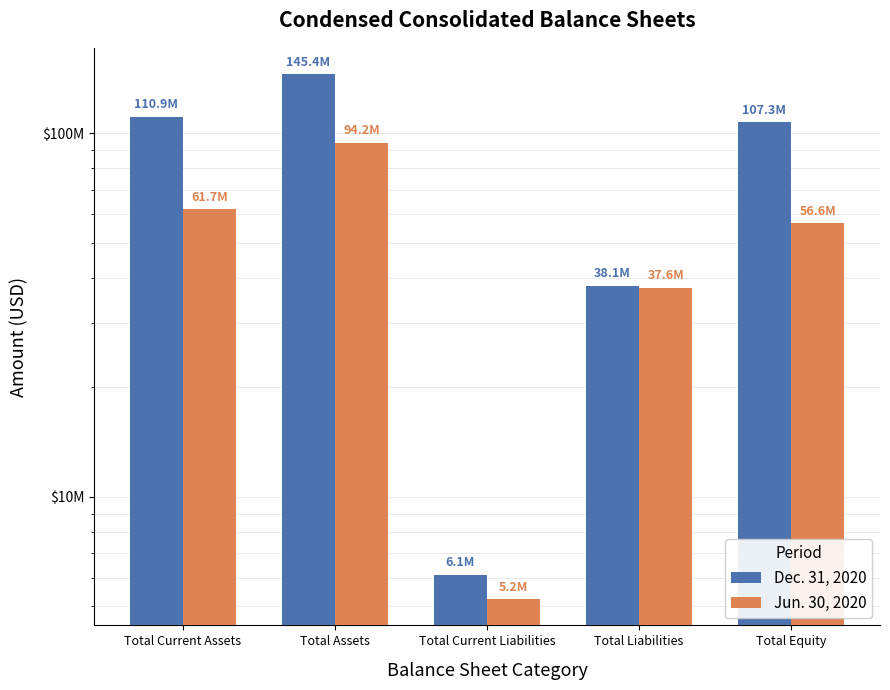

At Total Current Assets, list the series in order from smallest to largest.

Jun. 30, 2020, Dec. 31, 2020